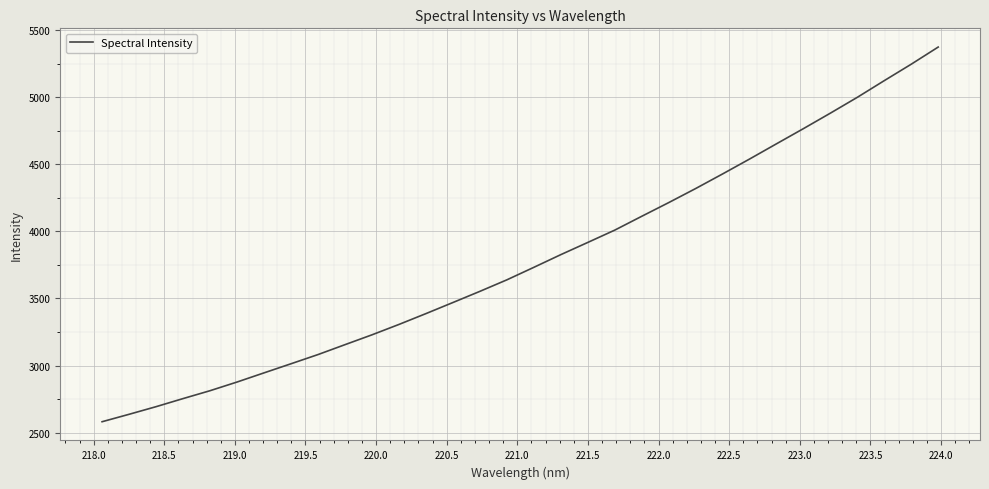

What is the greatest value displayed?

5373.7